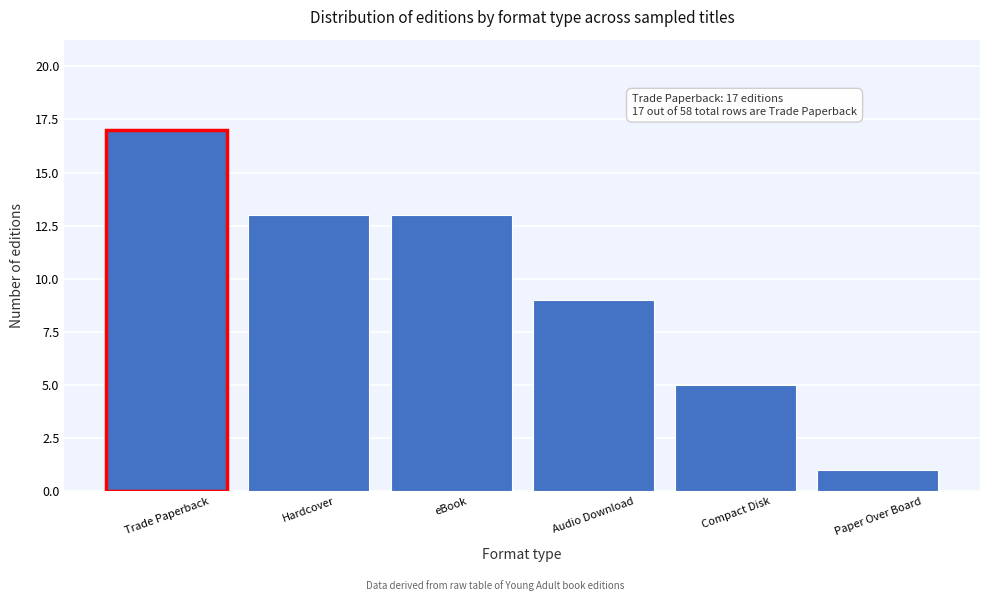

Reading right to left, transcribe all the data shown in this chart.

1	5	9	13	13	17